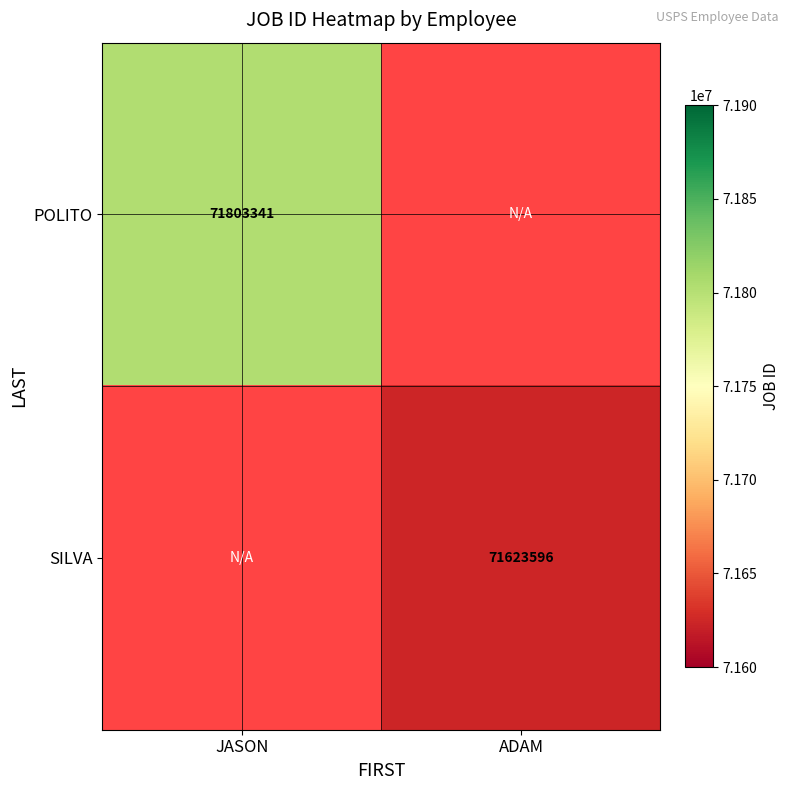

True or false: SILVA has a value of 96702572 at ADAM.

False